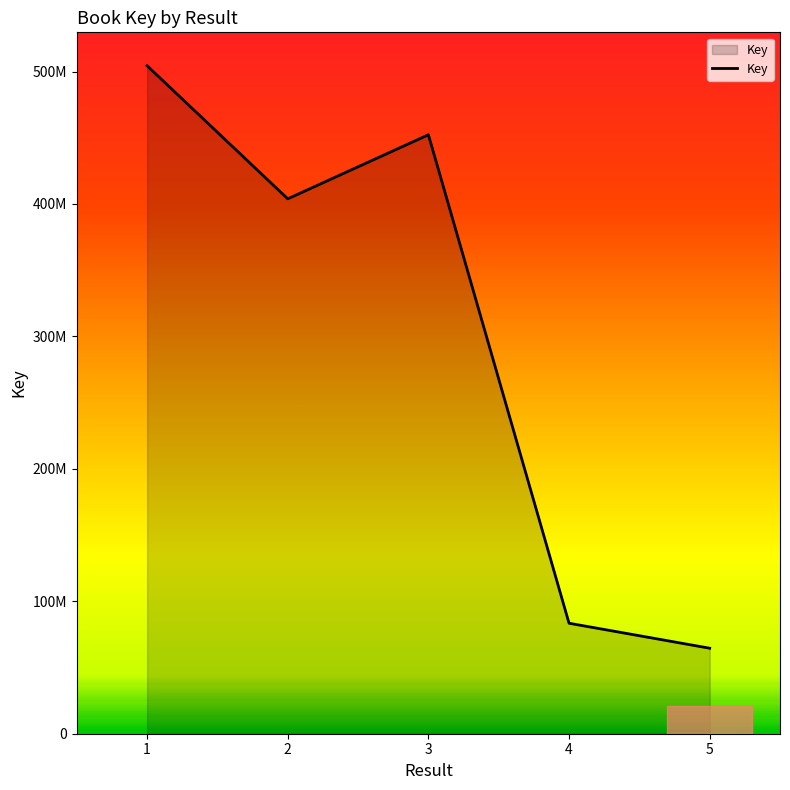

Does the chart have visible grid lines?

No